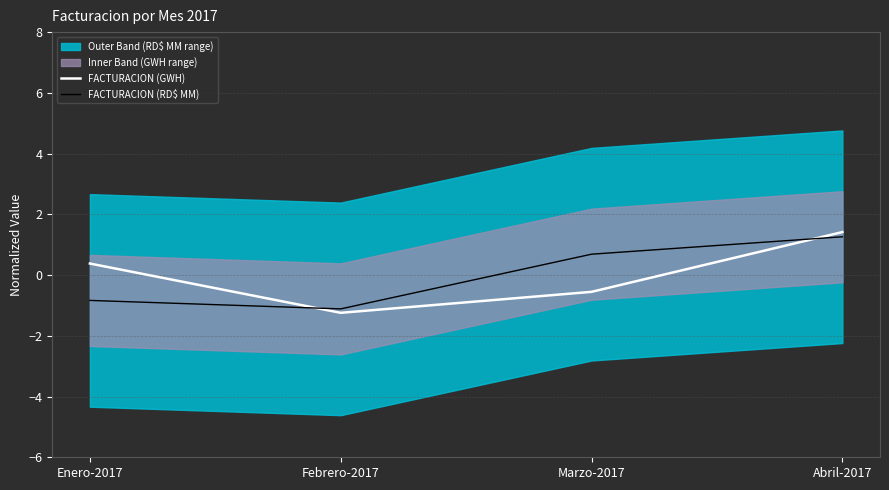

How many values in FACTURACION (GWH) are below zero?

2